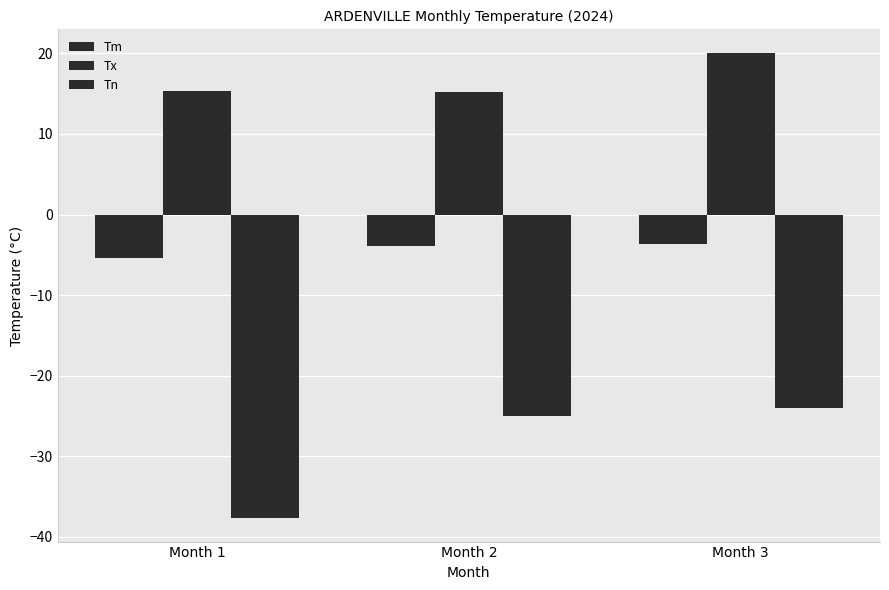

How many categories are shown in the chart?

3